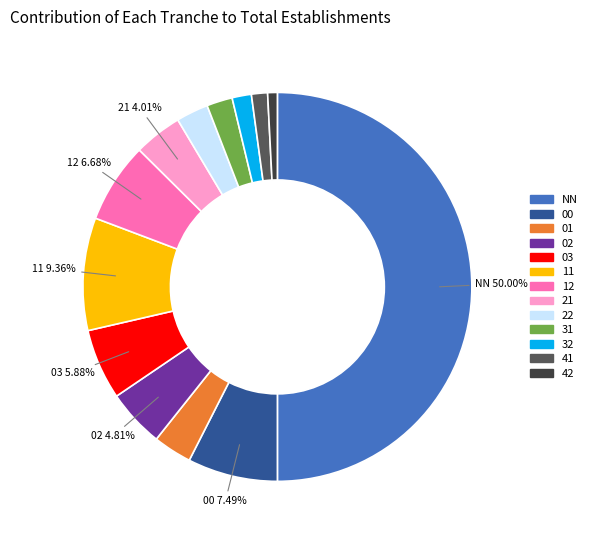

How many slices are in this pie chart?

13